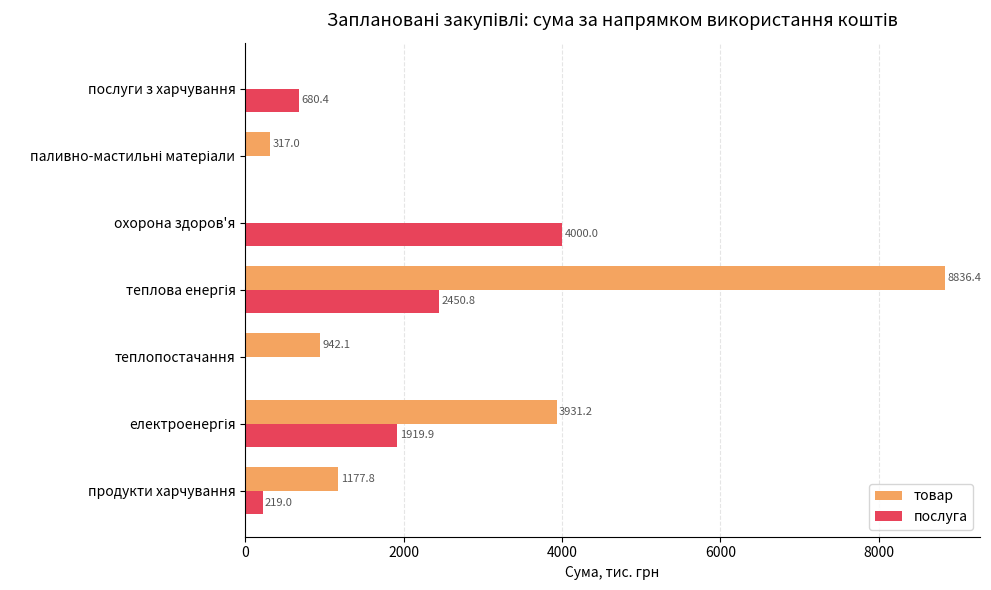

The товар series shows 1177.8 at продукти харчування. True or false?

True